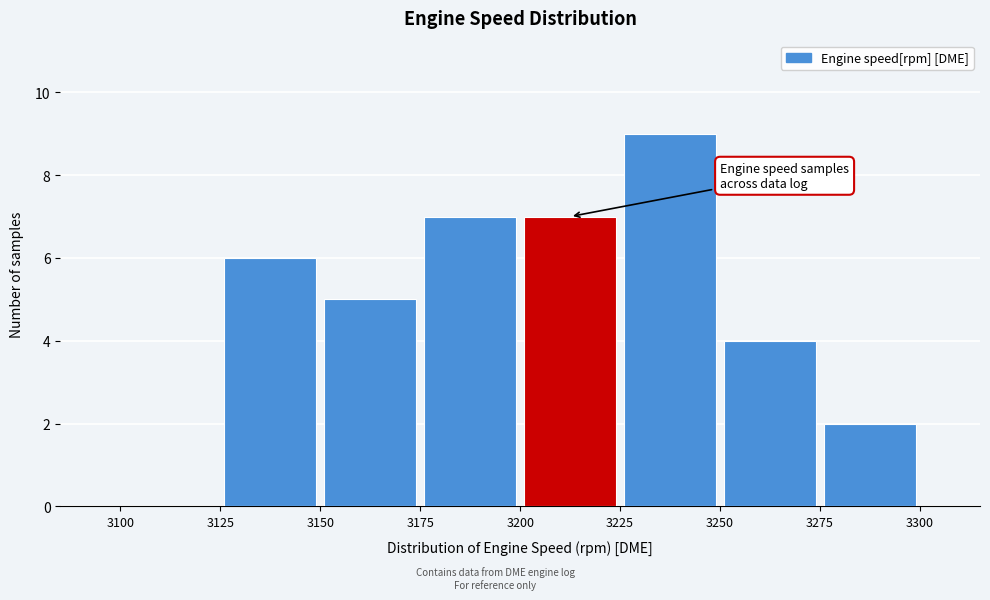

Reading left to right, transcribe this chart: for each bar, give the range it covers on the x-axis and its height. The values are not printed on the chart, so give them approximately, as read against the axis.

3100 to 3125: 0
3125 to 3150: 6
3150 to 3175: 5
3175 to 3200: 7
3200 to 3225: 7
3225 to 3250: 9
3250 to 3275: 4
3275 to 3300: 2